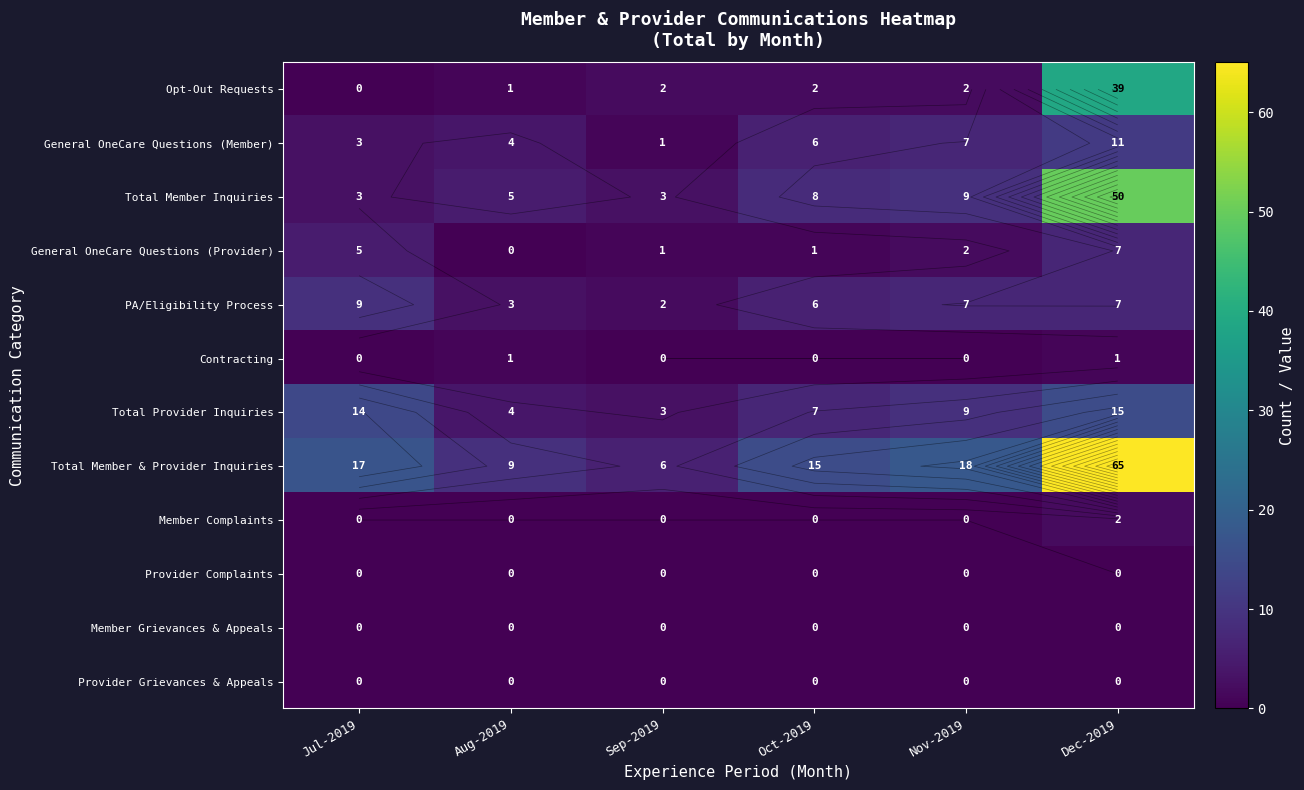

Count the number of categories in the chart.

6